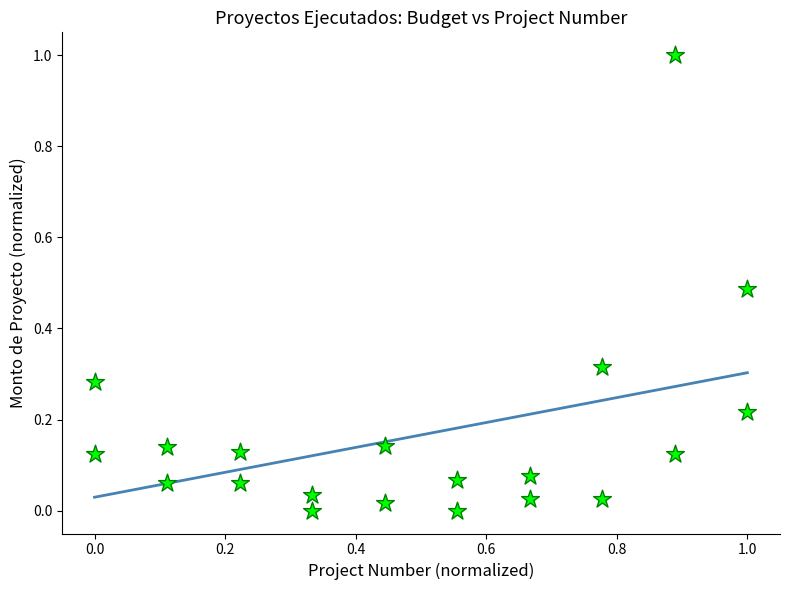

What is the range of X values (max minus min)?

1.0